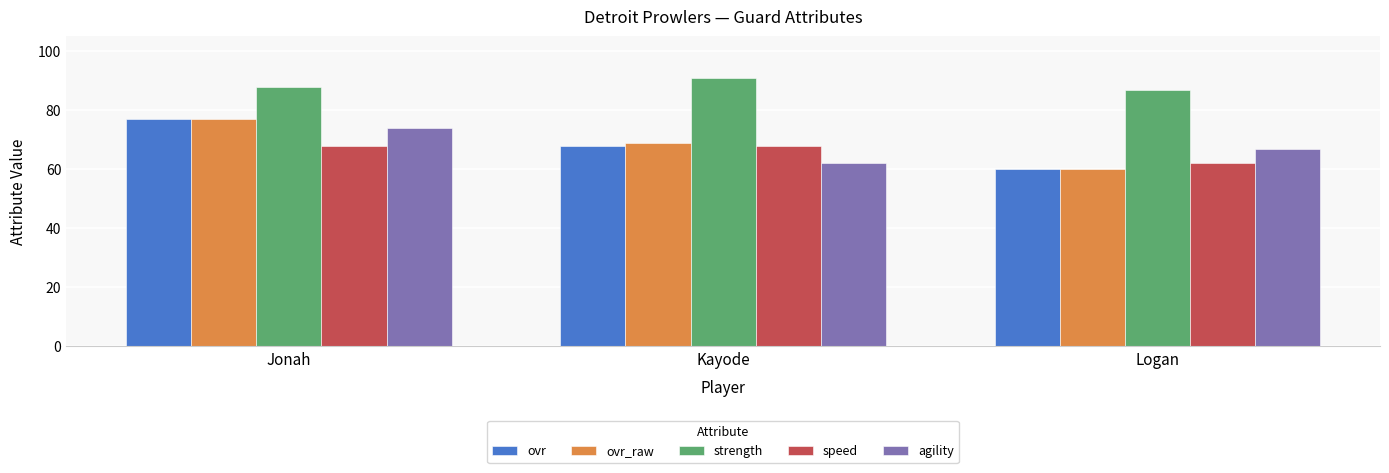

Which category has the lowest value in the strength series?

Logan